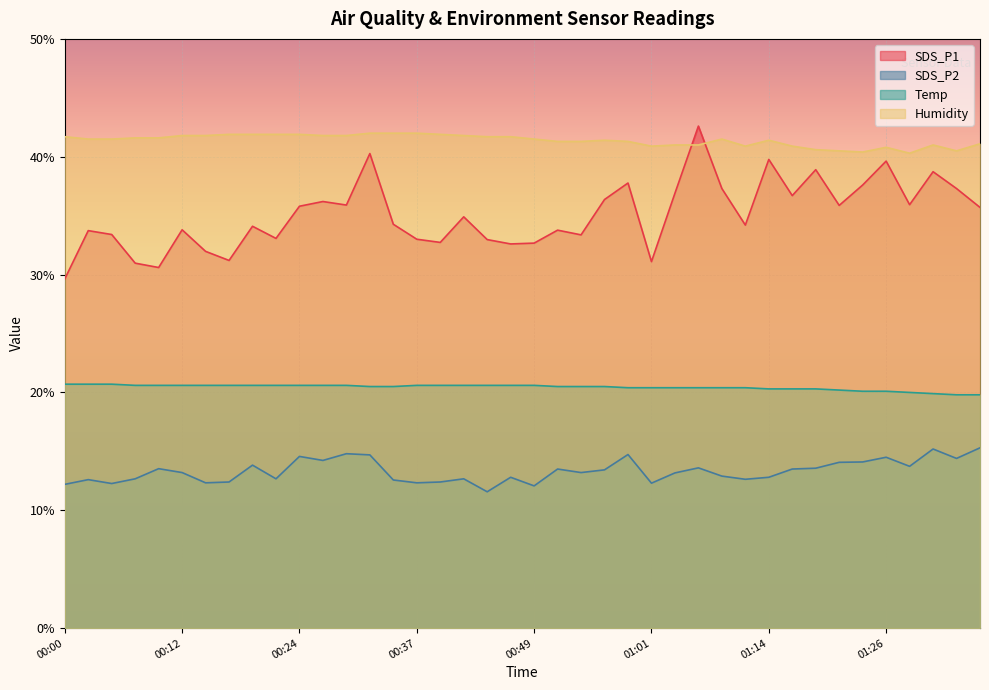

How many interior local peaks does the SDS_P1 series have?

13